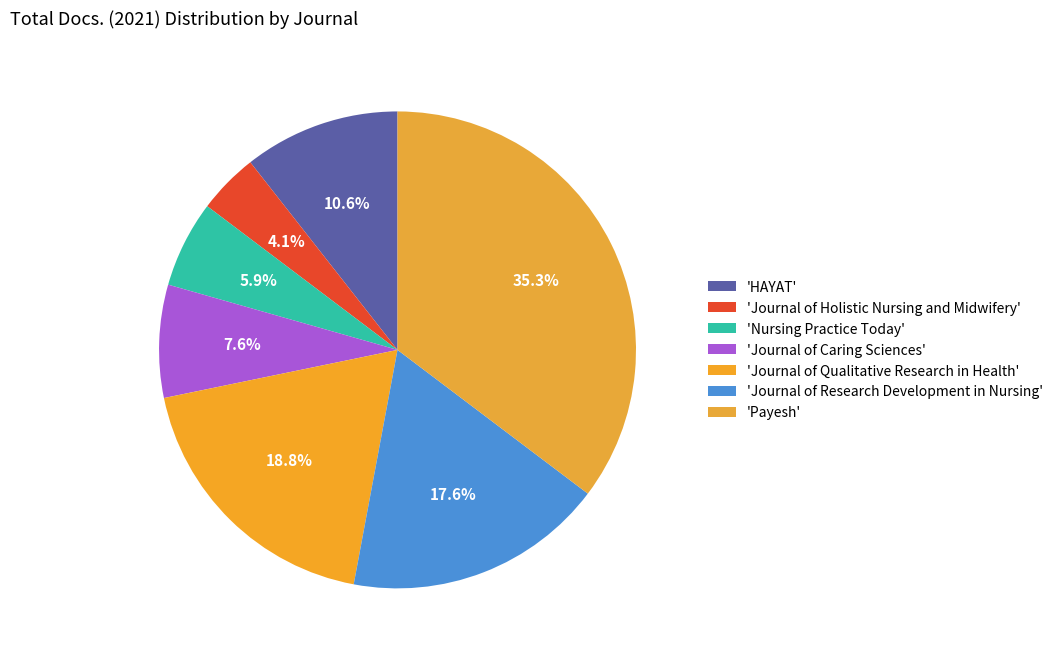

Rank the categories by value from lowest to highest.

Journal of Holistic Nursing and Midwifery, Nursing Practice Today, Journal of Caring Sciences, HAYAT, Journal of Research Development in Nursing, Journal of Qualitative Research in Health, Payesh